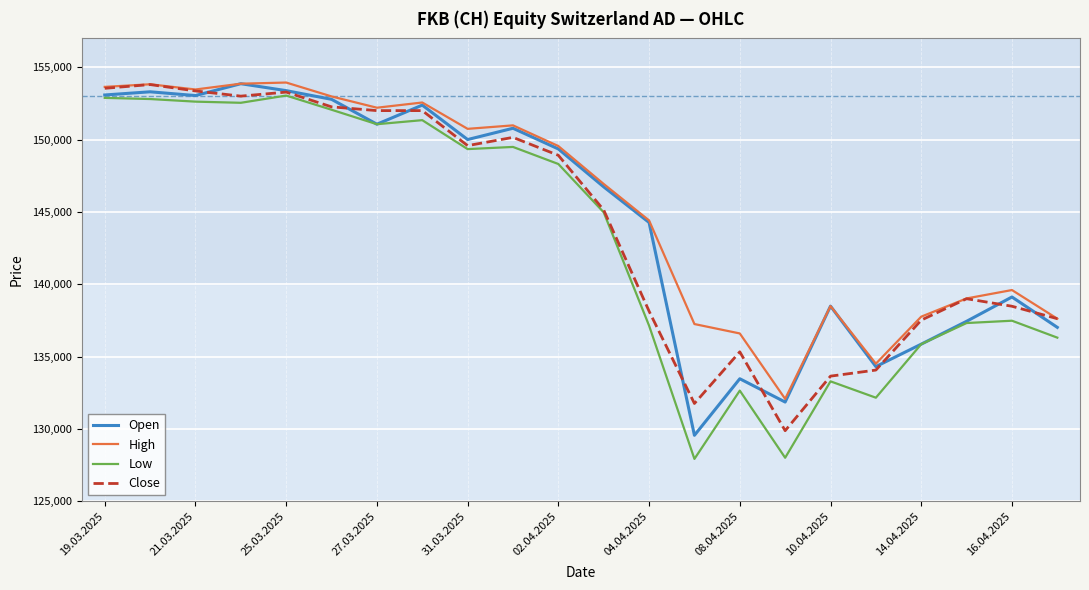

How many lines are shown in the chart?

4